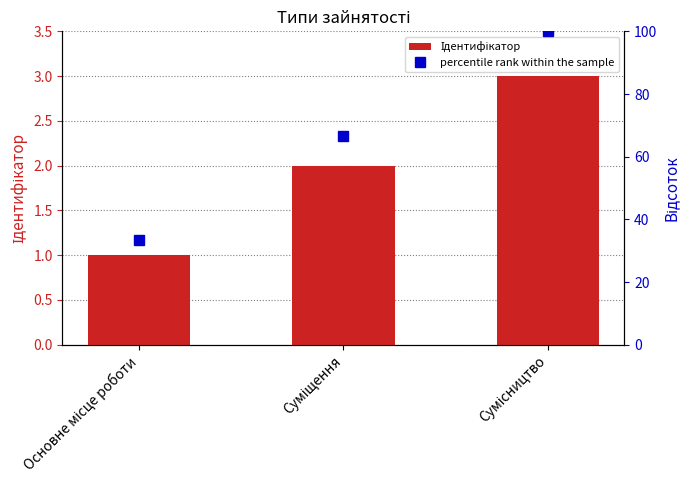

Which category has the highest value across all series?

Сумісництво